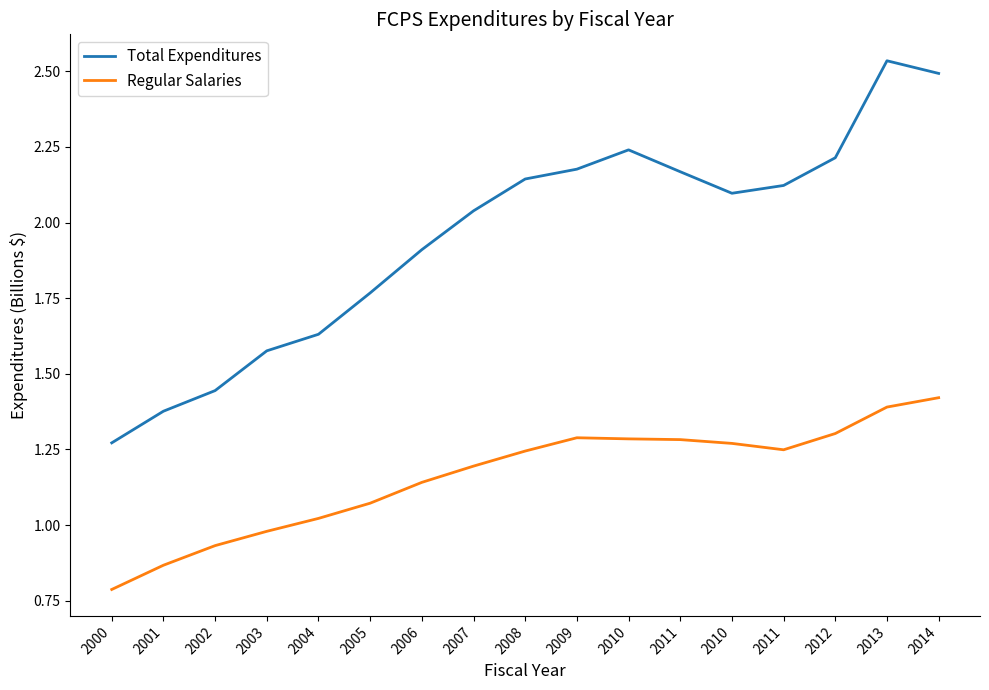

True or false: Total Expenditures and Regular Salaries cross at least once.

False